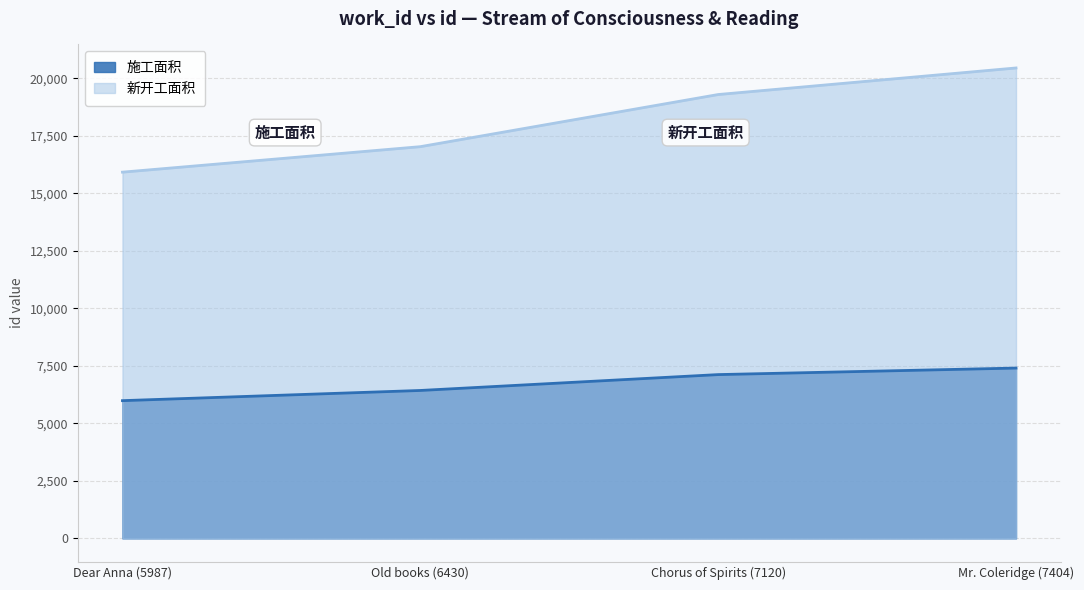

At which category is the sum across all series the highest?

Mr. Coleridge (7404)